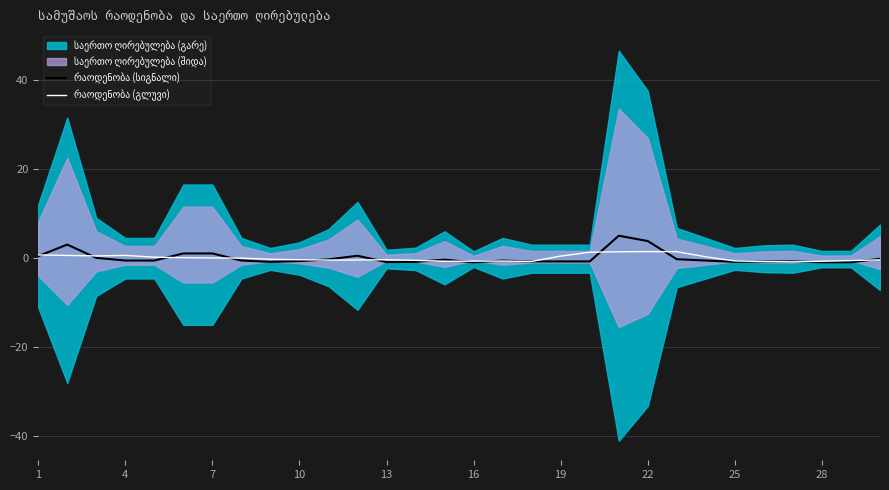

What is the difference between the second highest and minimum values in the რაოდენობა (სიგნალი) series?

4.8